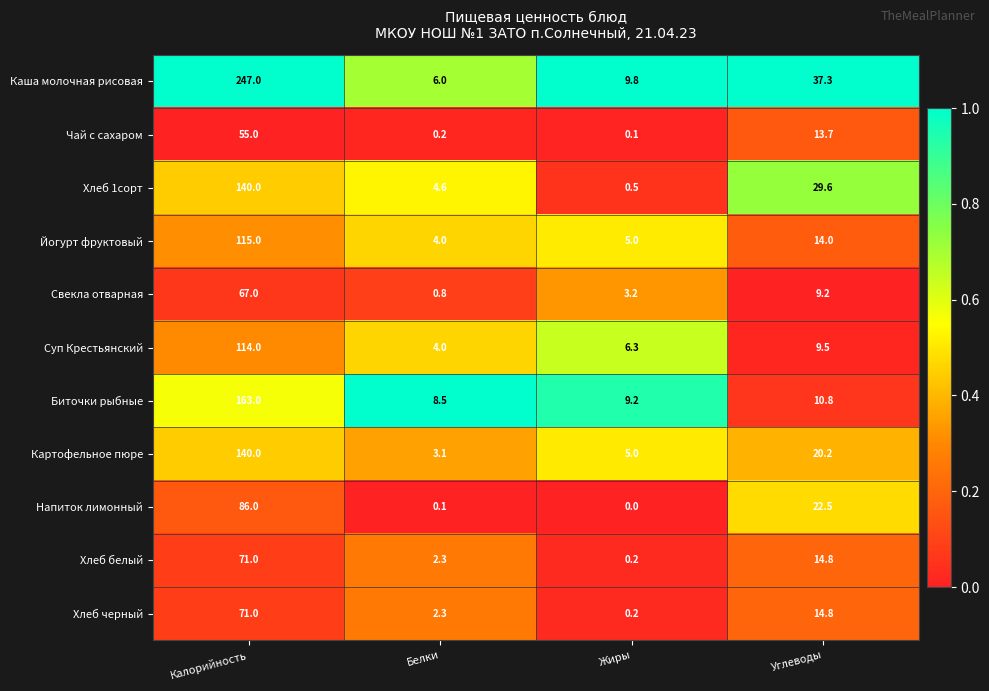

The value of Картофельное пюре at Белки is 2.0. True or false?

False